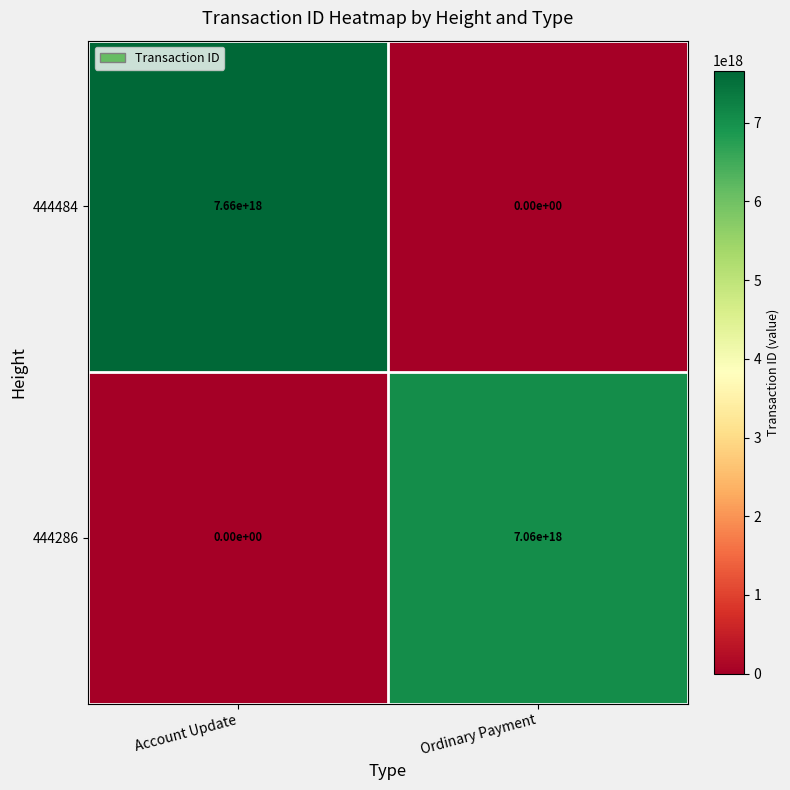

How many categories are shown in the chart?

2